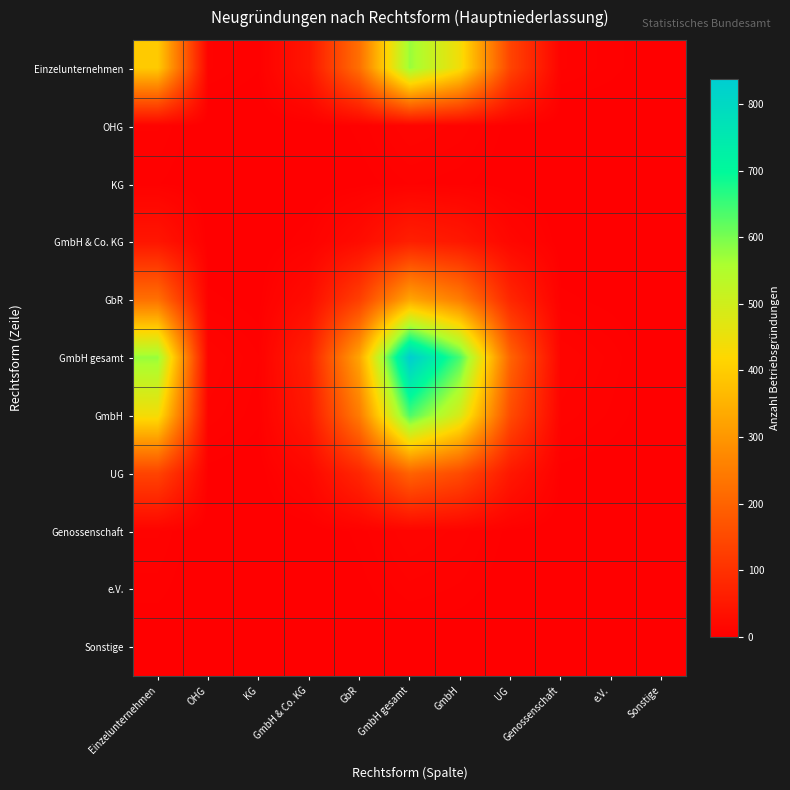

Between GmbH and Genossenschaft, which series saw the biggest shift?

GmbH gesamt